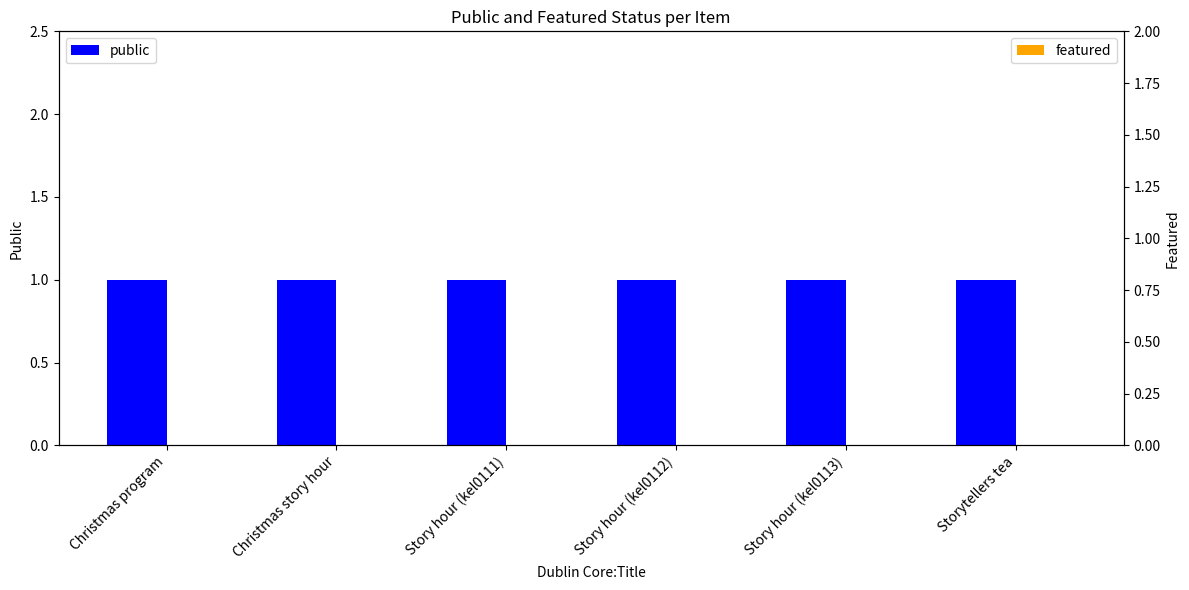

What are all the series names shown in the legend?

public, featured